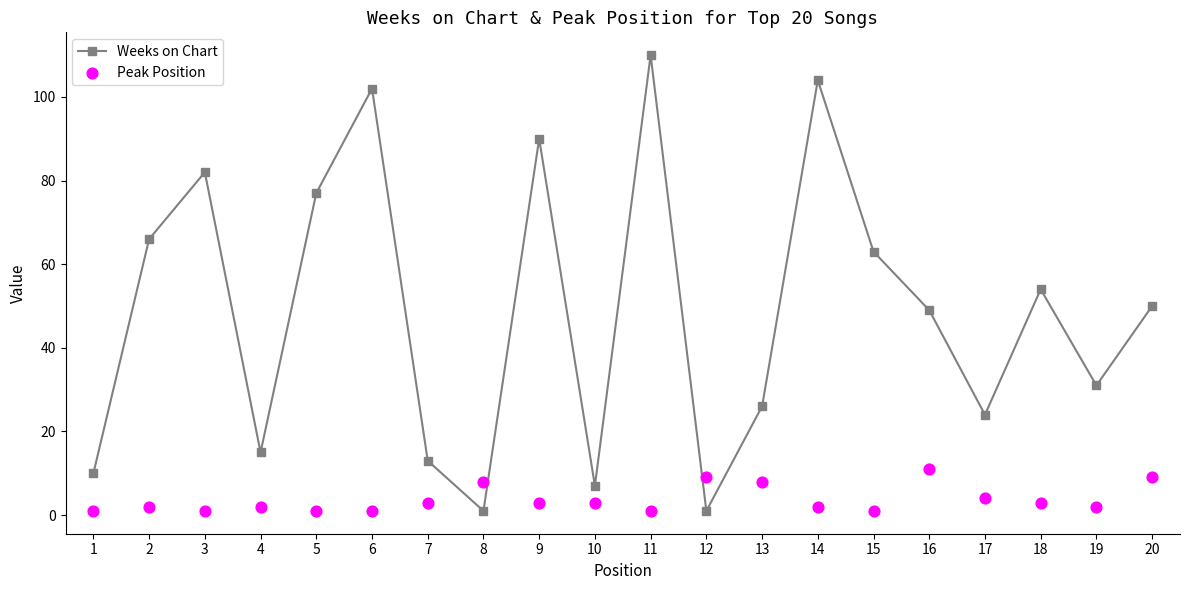

Which series has the largest Y range (max minus min)?

Weeks on Chart